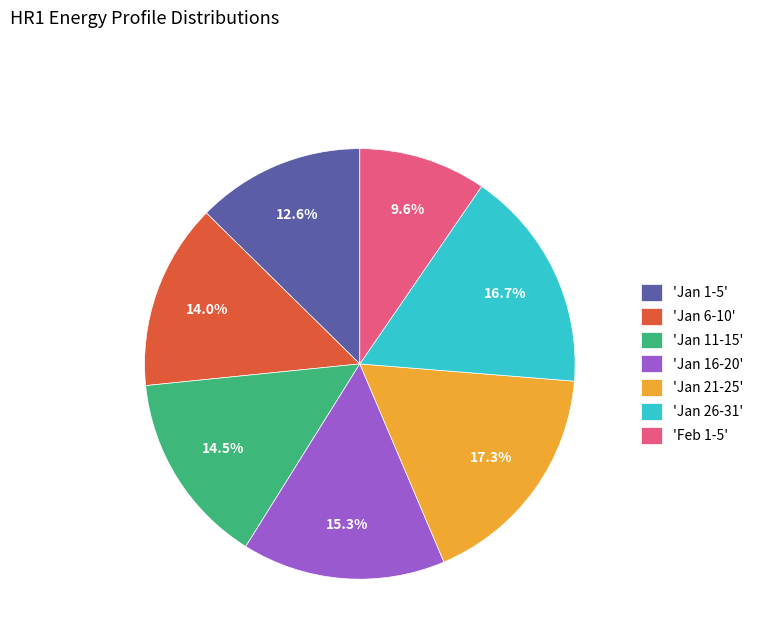

Rank the categories by value from lowest to highest.

'Feb 1-5', 'Jan 1-5', 'Jan 6-10', 'Jan 11-15', 'Jan 16-20', 'Jan 26-31', 'Jan 21-25'